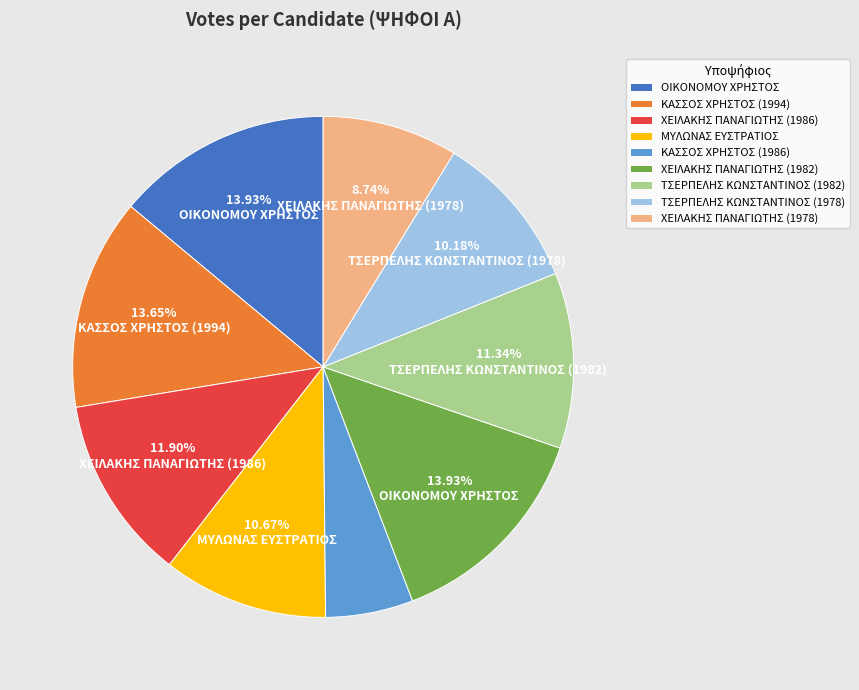

How much of the chart is everything except ΜΥΛΩΝΑΣ ΕΥΣΤΡΑΤΙΟΣ?

89.3%